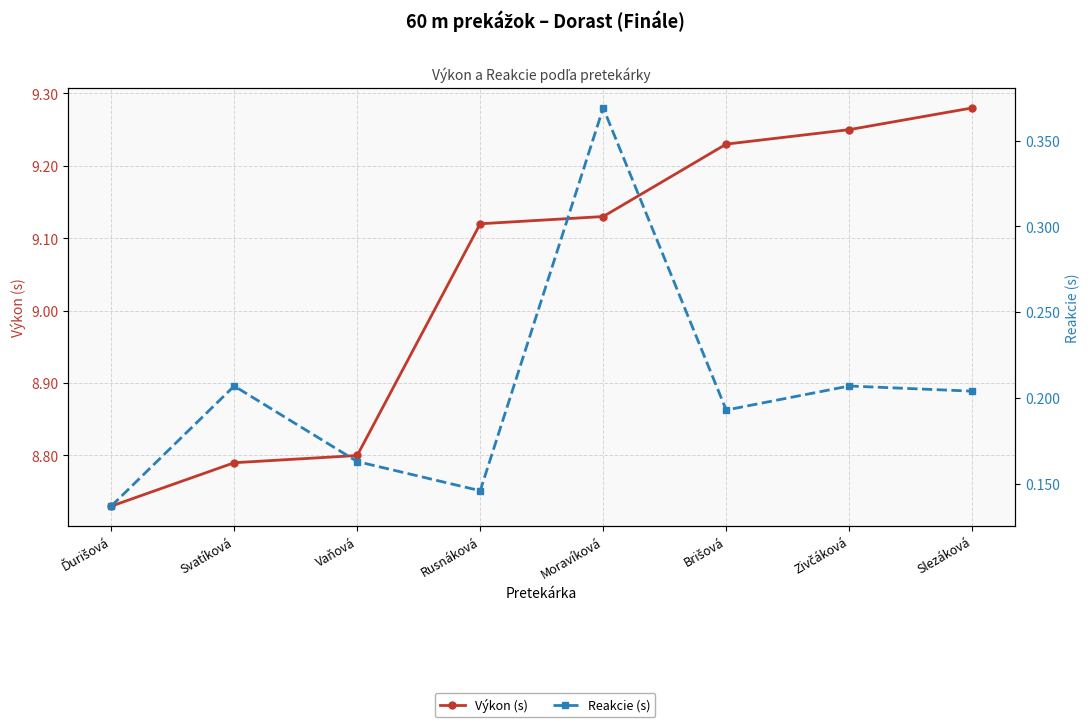

What is the approximate value of Reakcie (s) at Ďurišová?

0.1